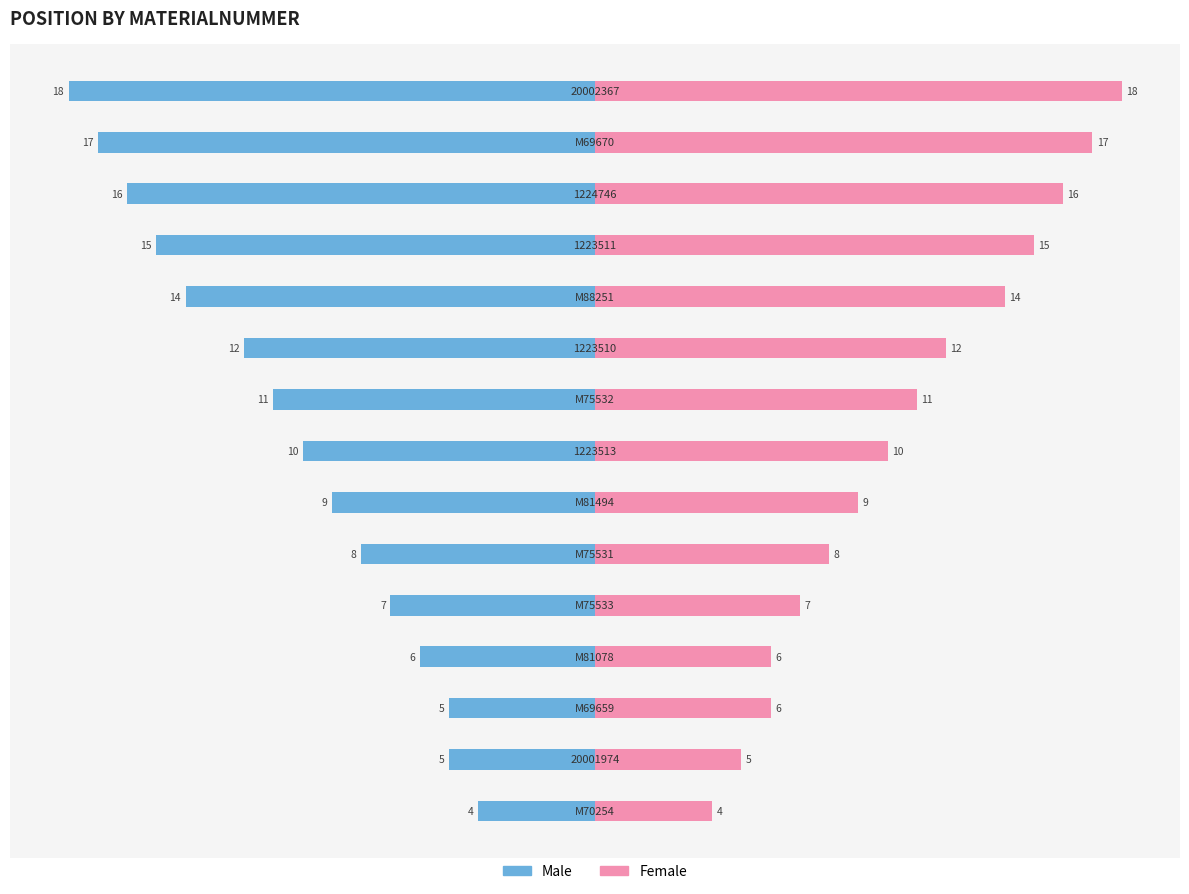

What is the difference between the Female values at 8 and 11?

4